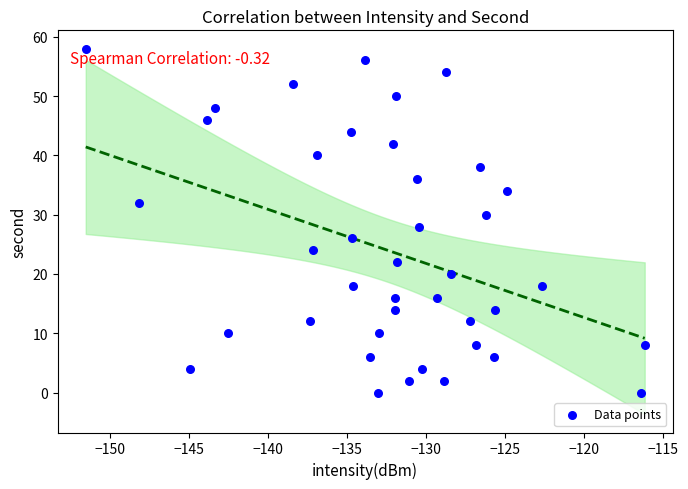

What is the range of Y values (max minus min)?

58